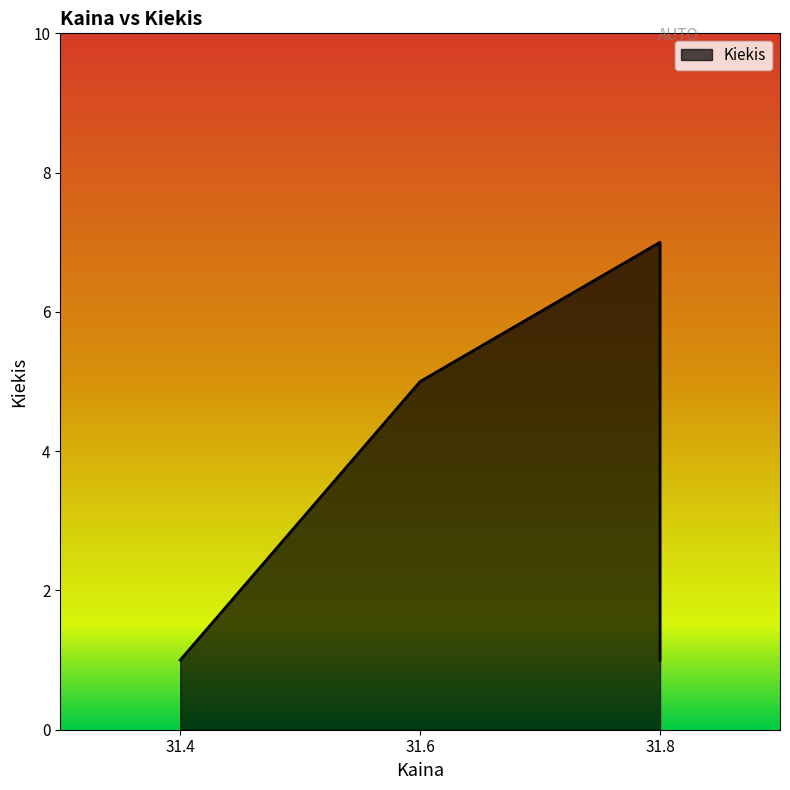

Where is the data nearest to the value 4?

31.6